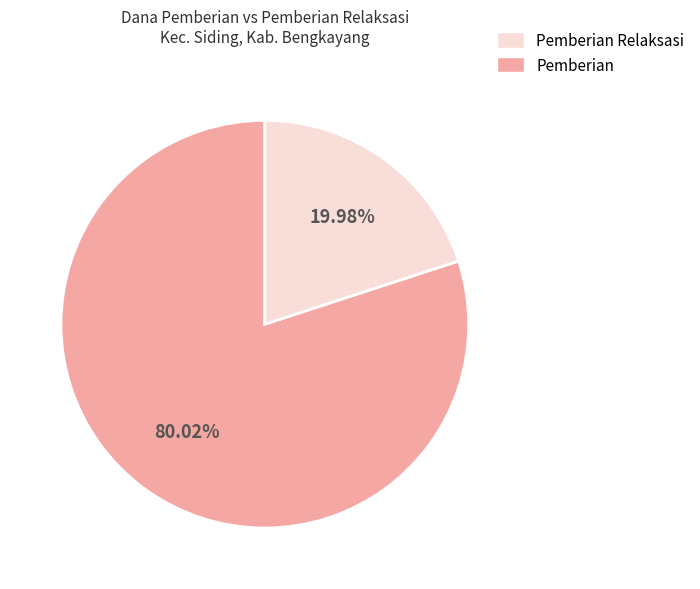

Is there any slice that represents more than half of the pie?

Yes